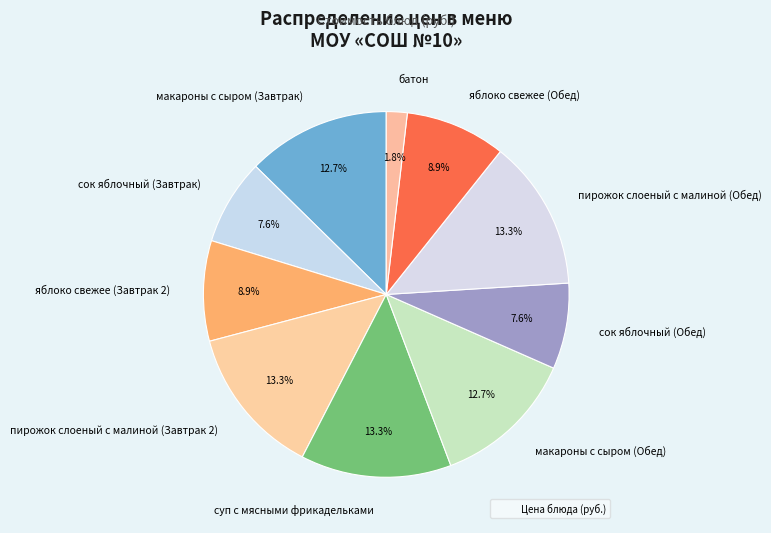

Is it true that яблоко свежее (Завтрак 2) is 1% of the pie?

False